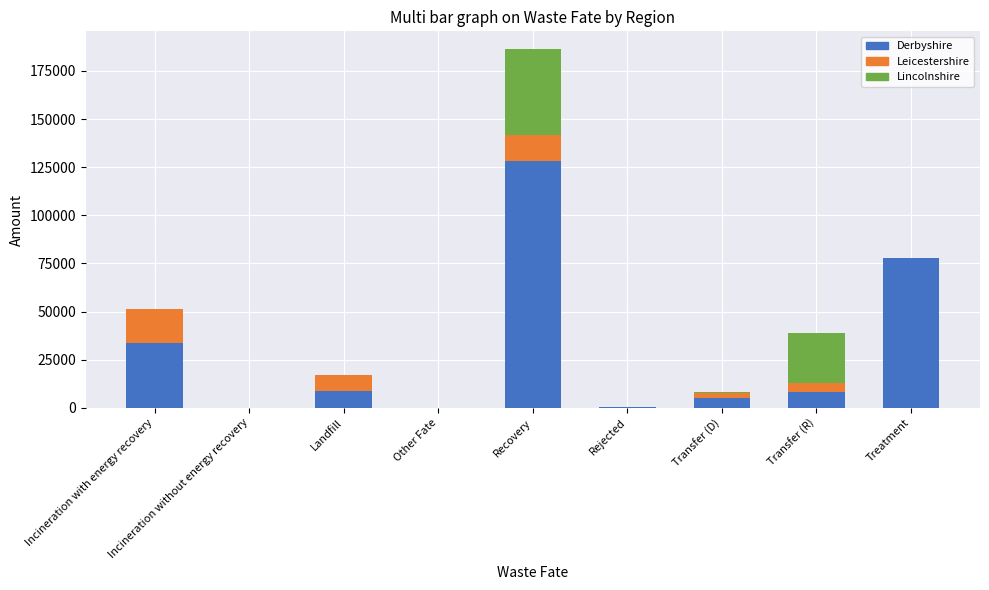

What is the highest value of the Derbyshire series?

127994.4